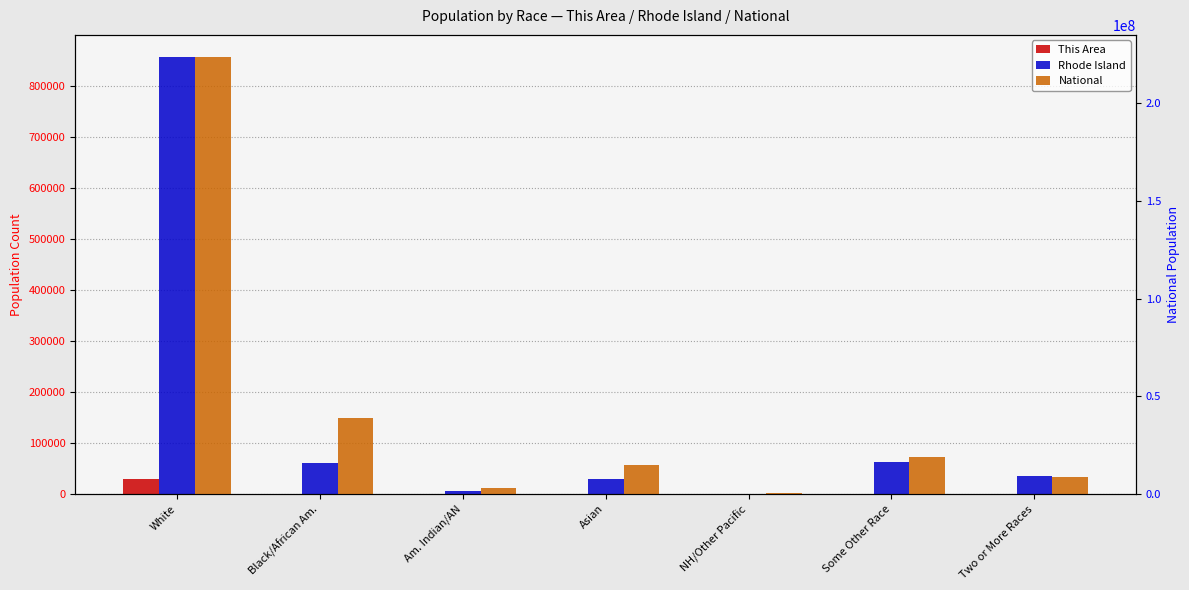

Between Some Other Race and Black/African Am., which is larger?

Black/African Am.